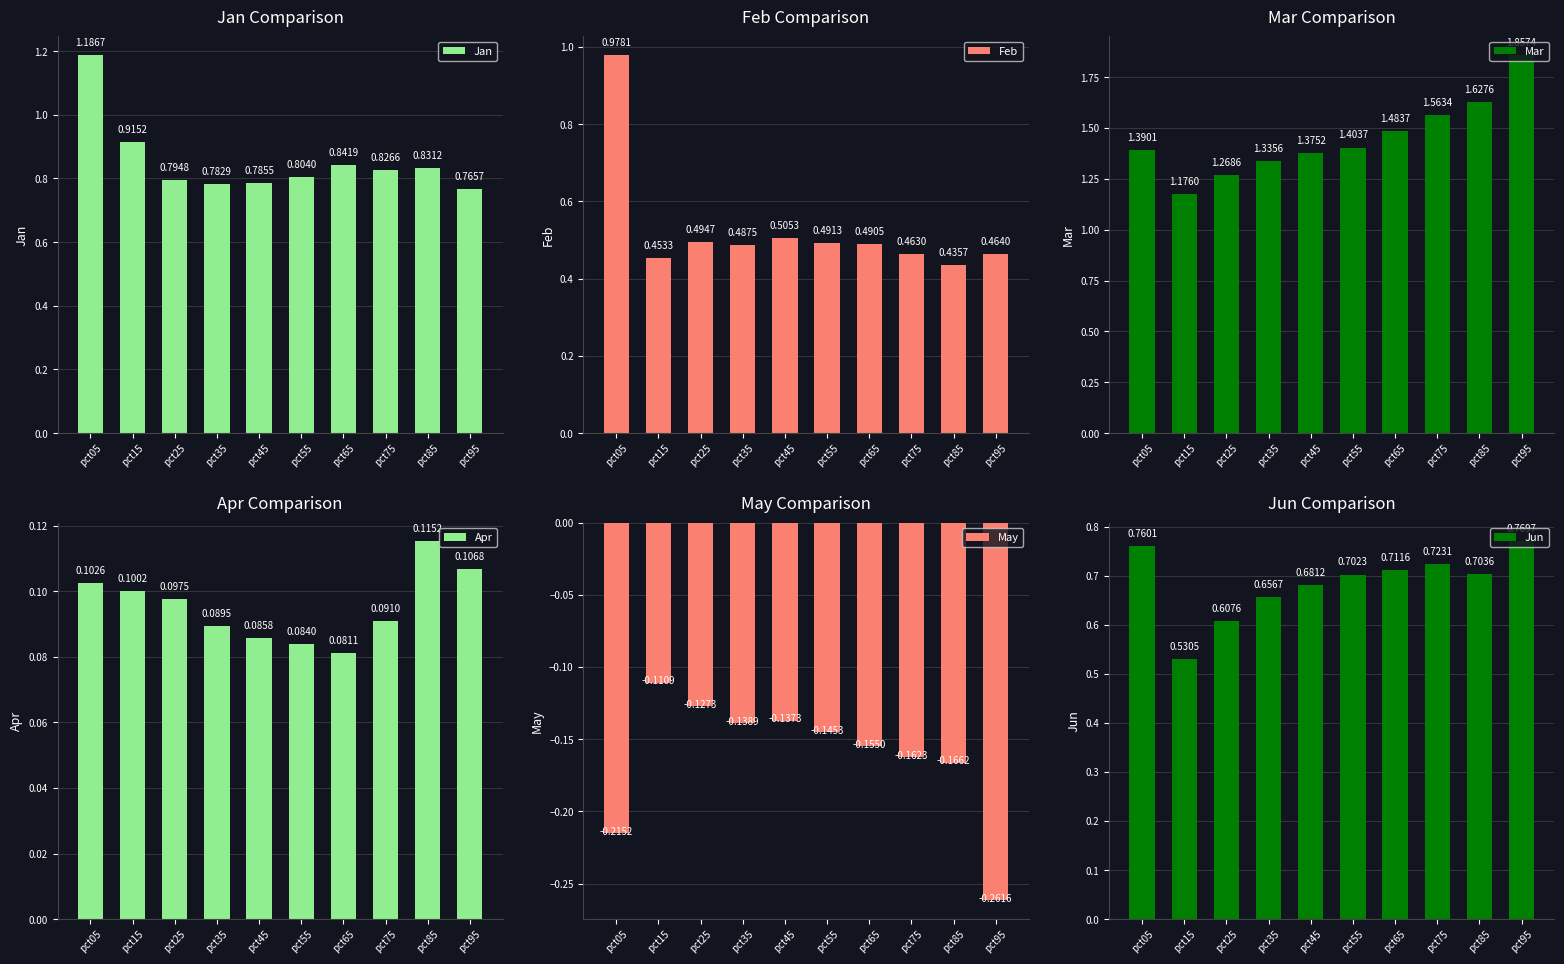

Which has a higher value, pct25 or pct35?

pct25